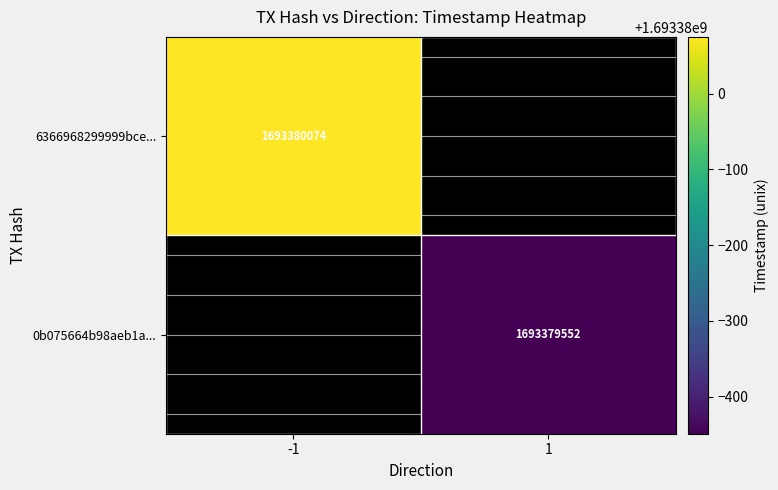

Rank the series at time_stamp from highest to lowest value.

6366968299999bce21a8187543dfdcad0cd061f, 0b075664b98aeb1a691507daad6ce1935542c3a